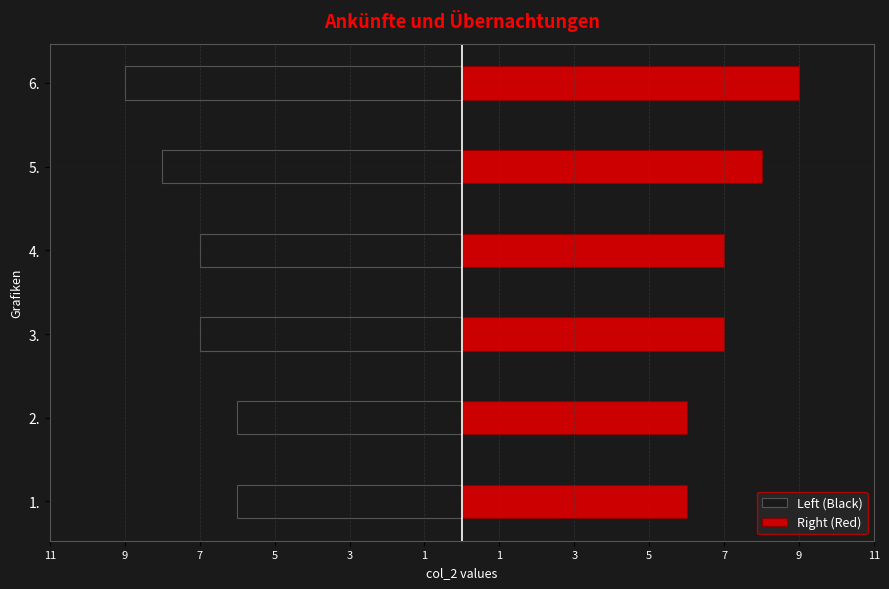

Count the Right (Red) values in the range 6 to 8.

5